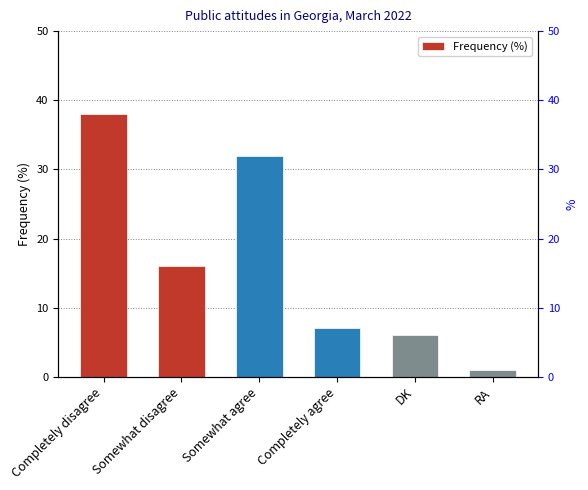

List the labels in order of value, largest first.

Completely disagree, Somewhat agree, Somewhat disagree, Completely agree, DK, RA